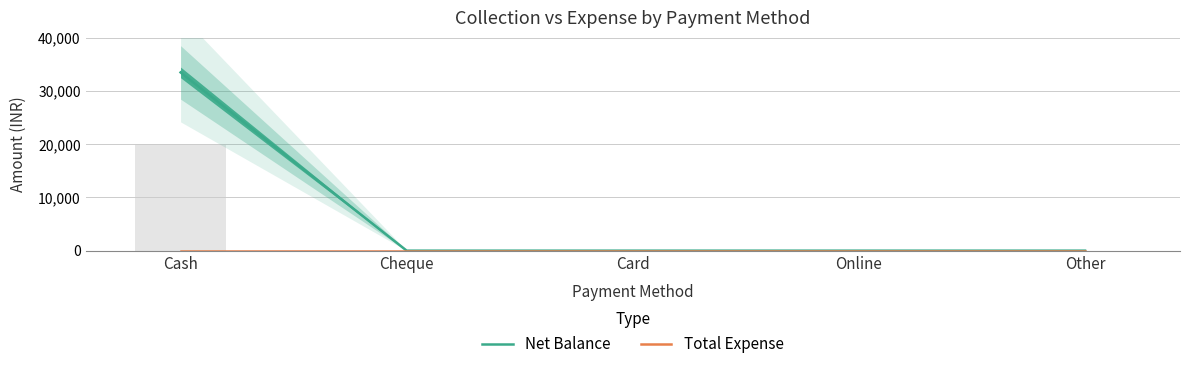

At which category does the chart reach its peak across all series?

Cash